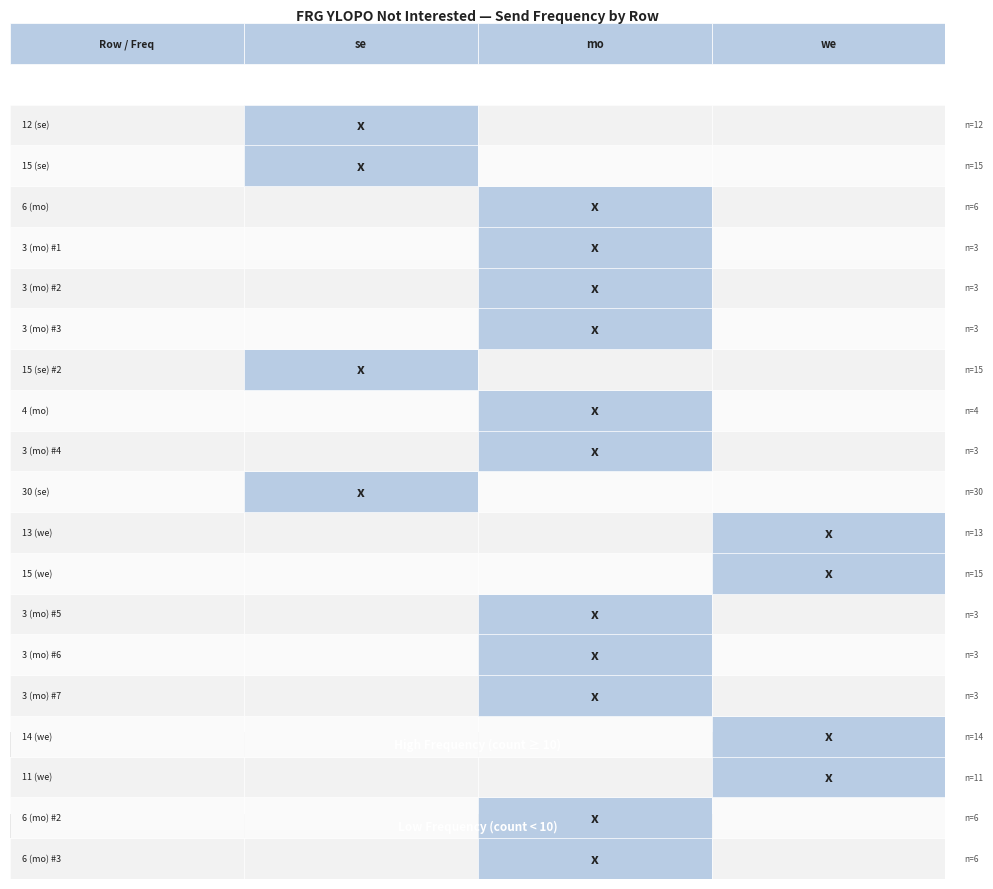

Which label corresponds to the smallest value in the chart?

3